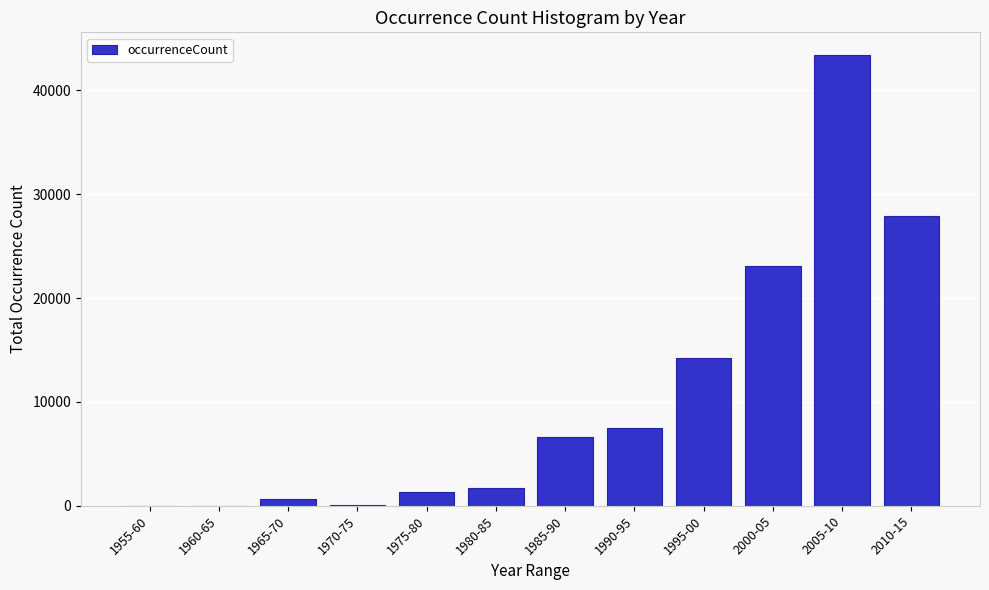

At which label is the value closest to 21712?

2000-05